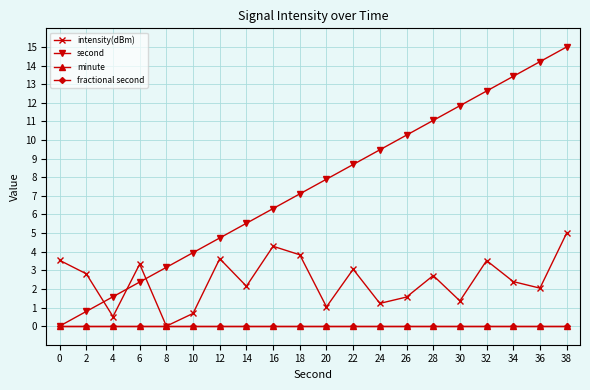

Rank the series at 4 from lowest to highest value.

minute, fractional second, intensity(dBm), second